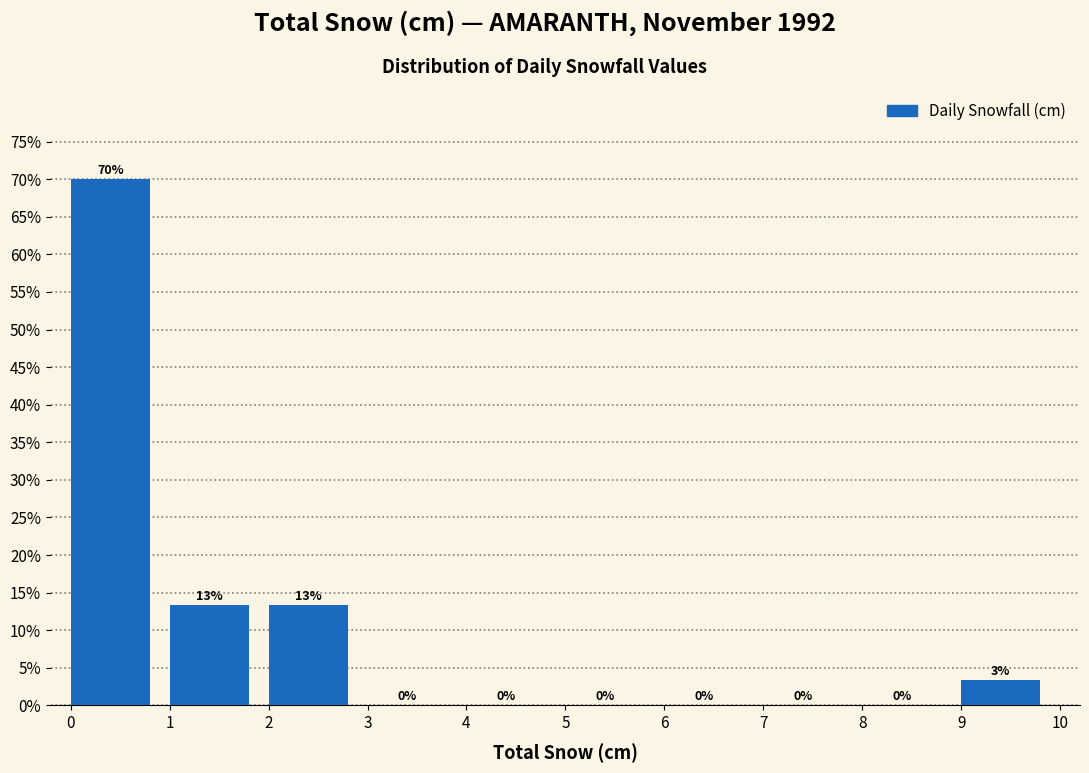

Which range on the x-axis has the tallest bar?

0 to 1